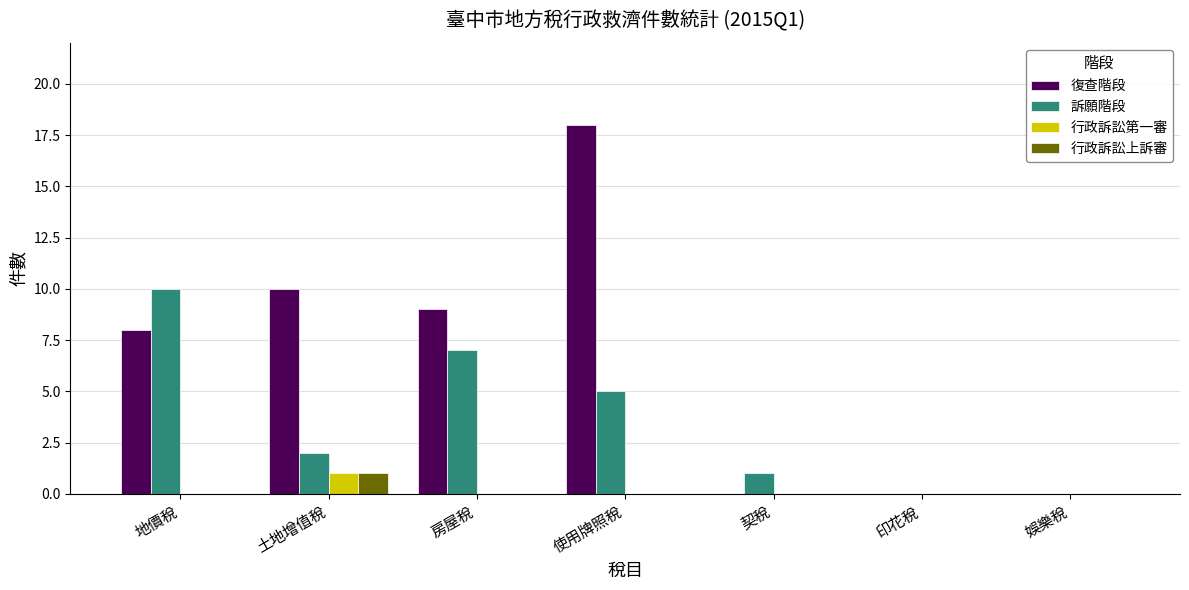

Which label corresponds to the largest value in the chart?

使用牌照稅